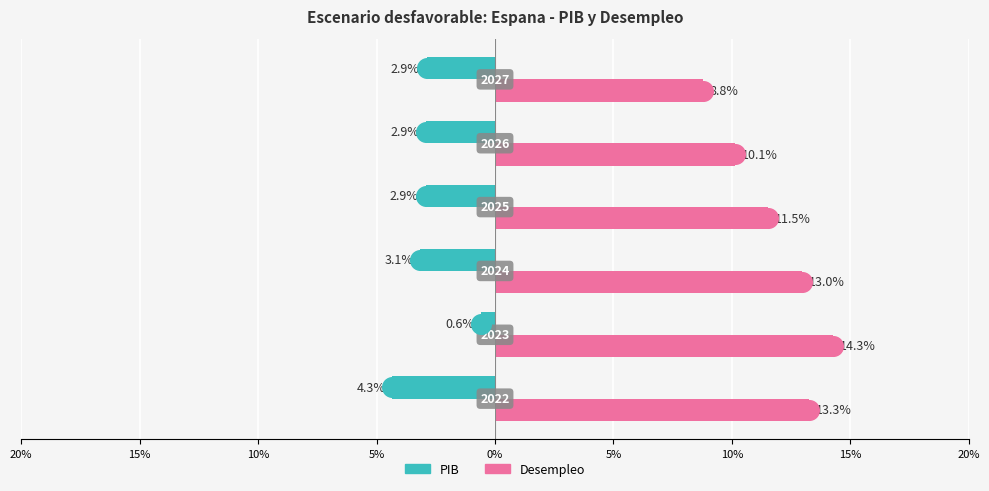

Which series has the widest spread of Y values?

Desempleo